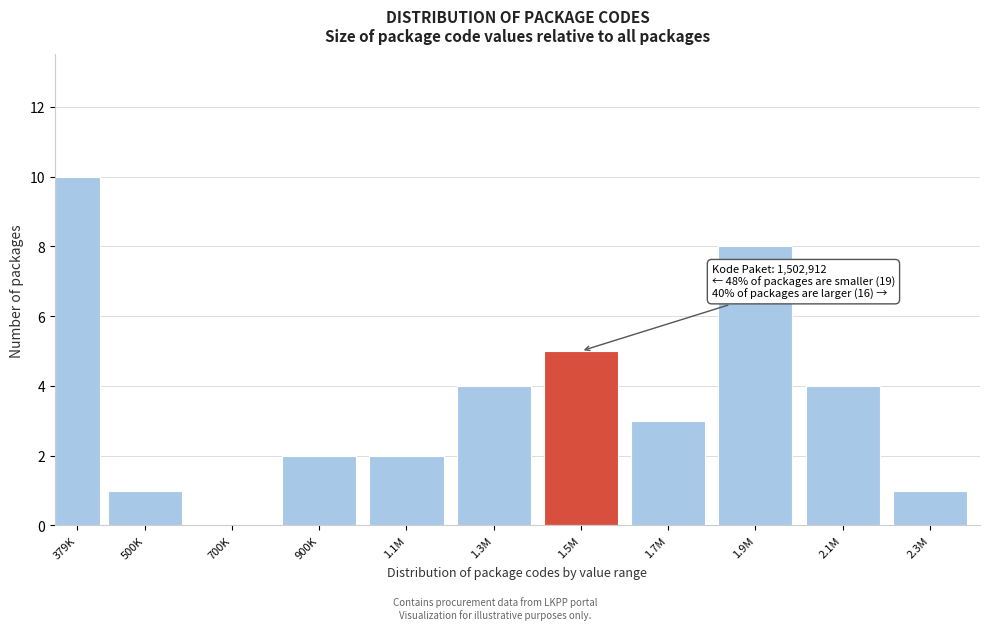

Reading left to right, list all the values displayed in this chart.

379K=10	500K=1	700K=0	900K=2	1.1M=2	1.3M=4	1.5M=5	1.7M=3	1.9M=8	2.1M=4	2.3M=1